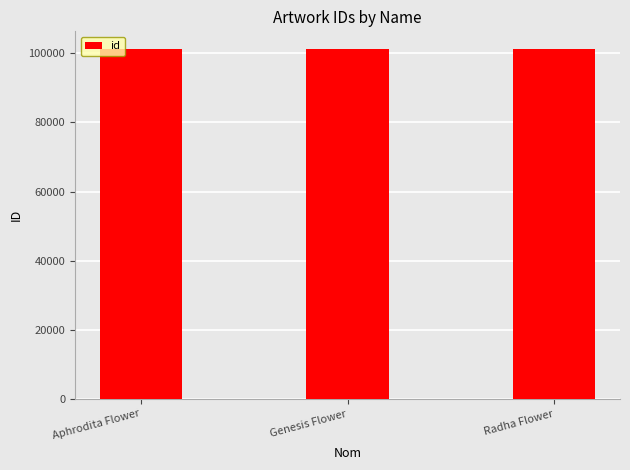

What is the sum of all values?

303864